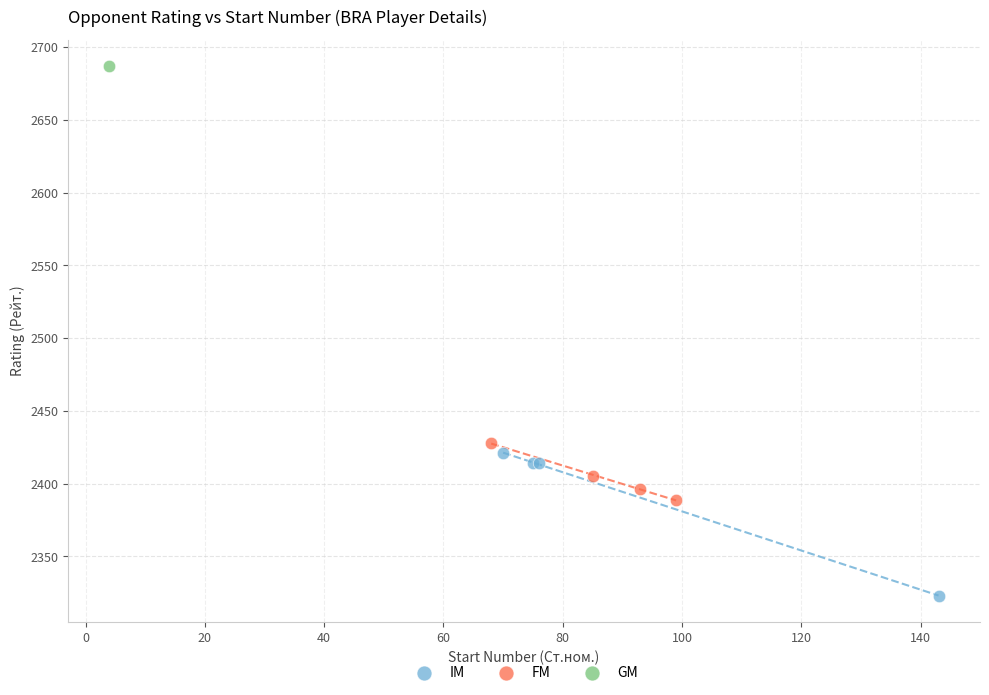

What are all the series names shown in the legend?

IM, FM, GM